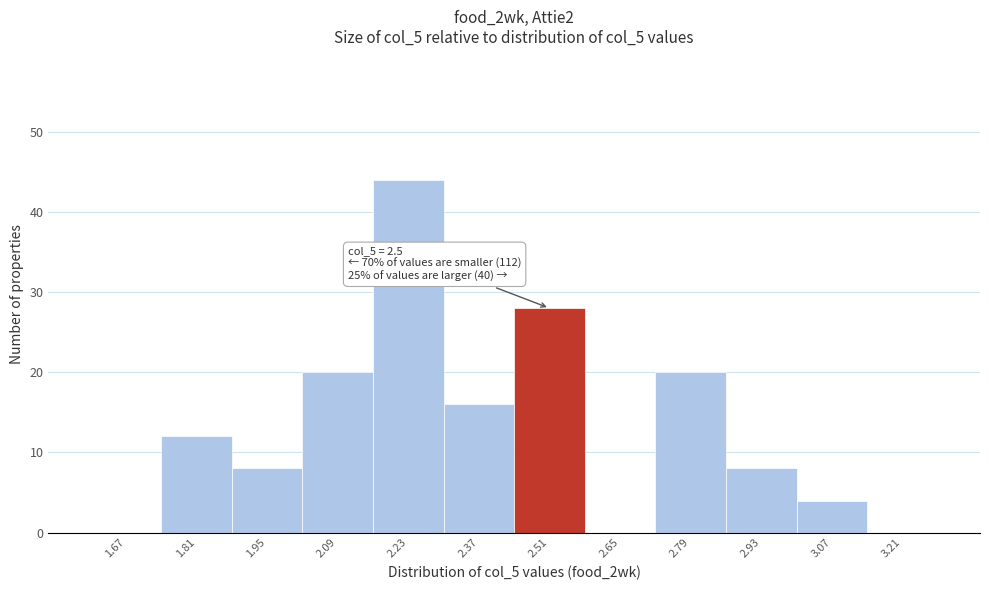

Over which range of the x-axis is the bar tallest?

2.16 to 2.30